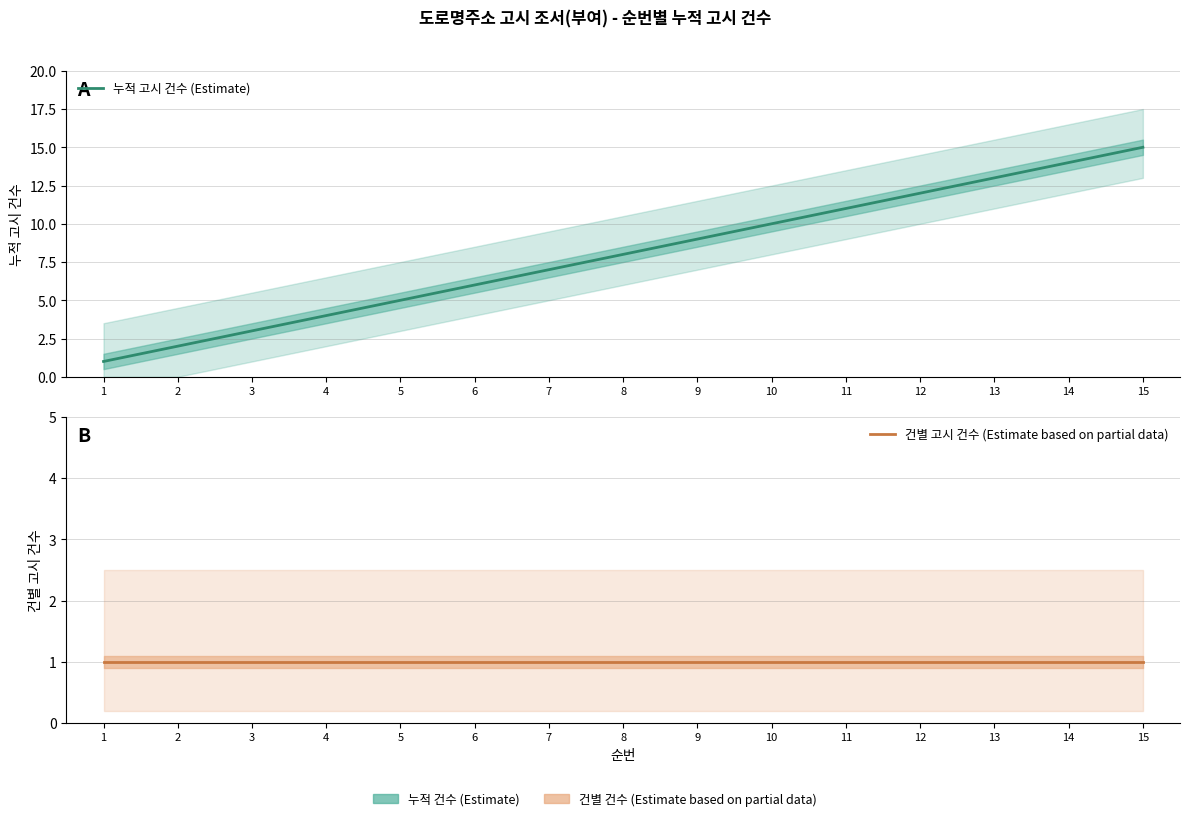

Is the value of 건별 고시 건수 (Estimate based on partial data) at 1 greater than the value of 누적 고시 건수 (Estimate) at 9?

No